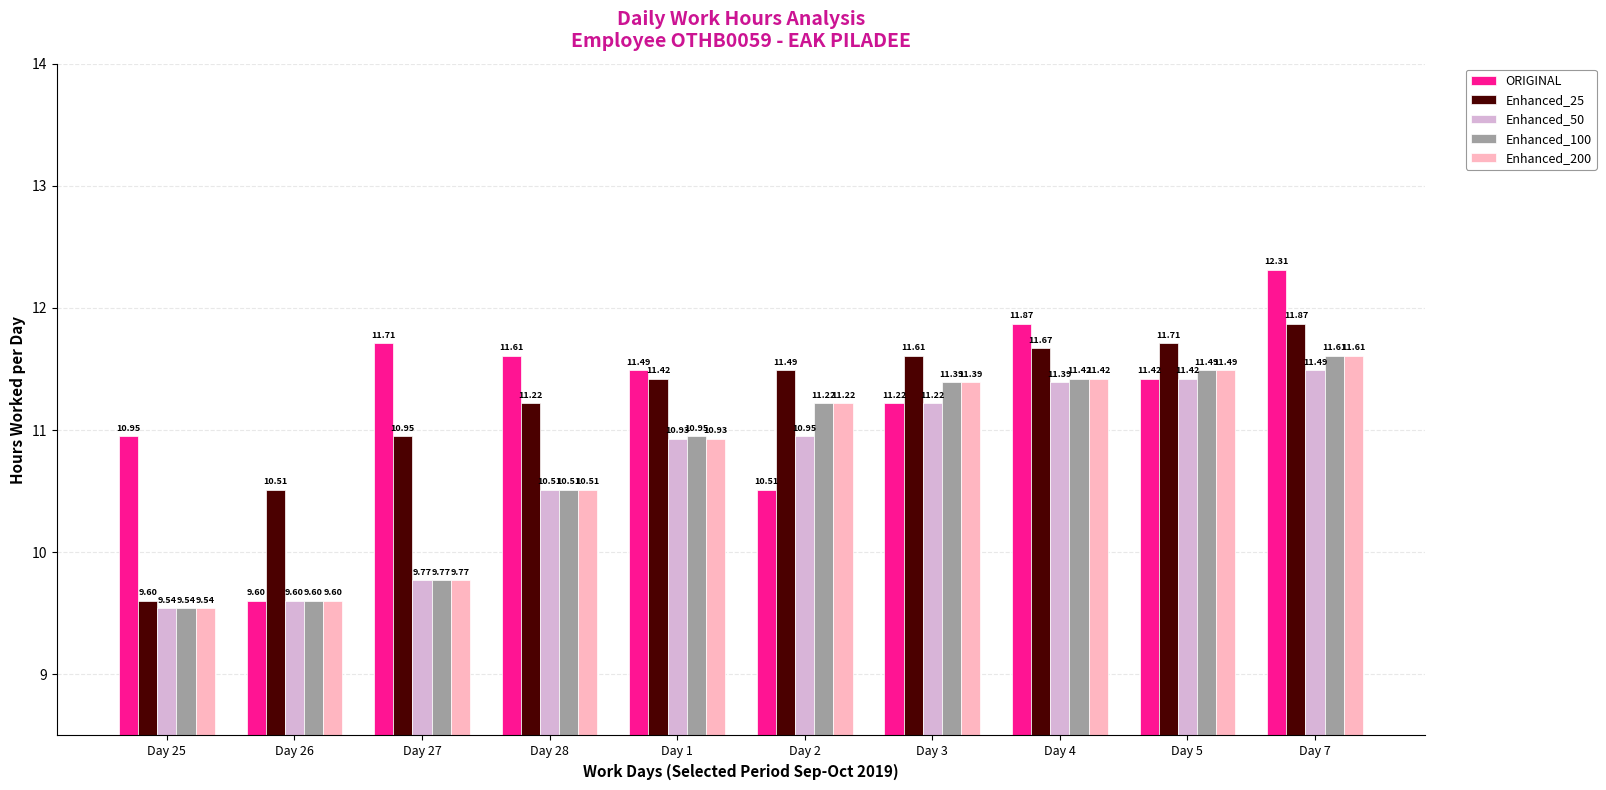

What is the label of the 10th bar from the left?

Day 7